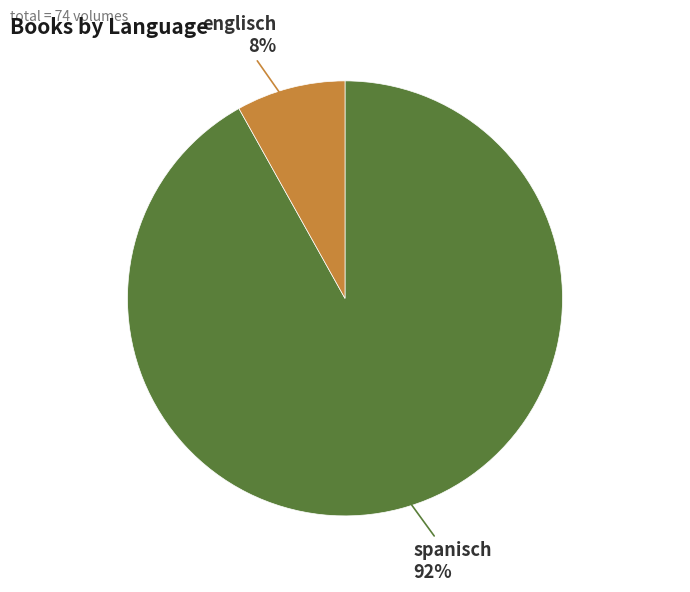

What is the majority slice?

spanisch